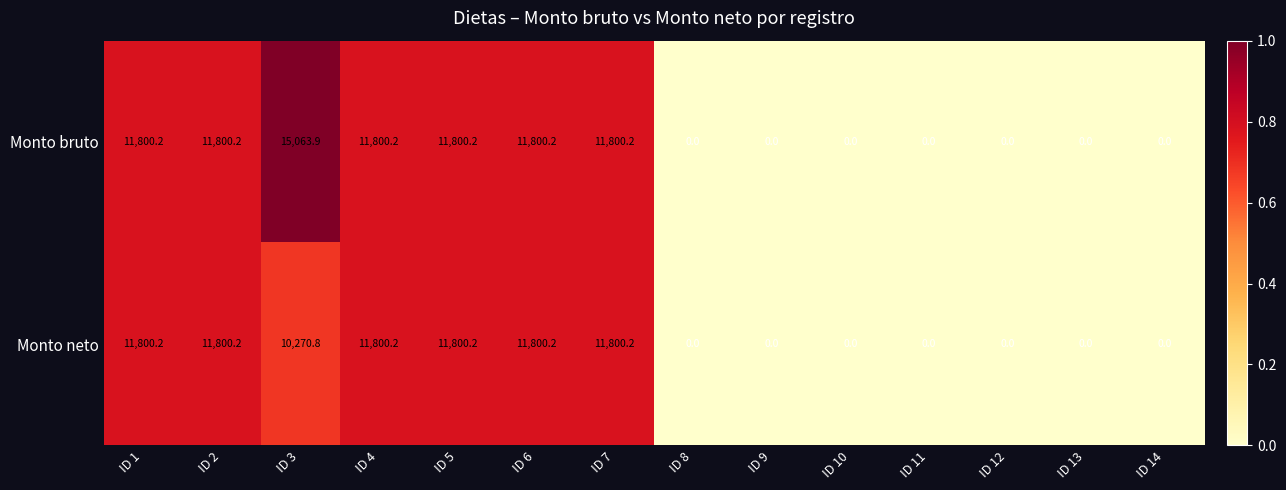

What is the sum of all Monto neto values?

81072.0